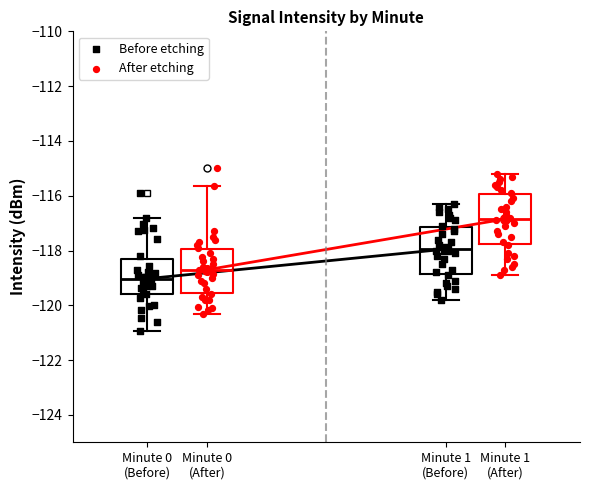

Which box has the highest median line?

Minute 1 (After)